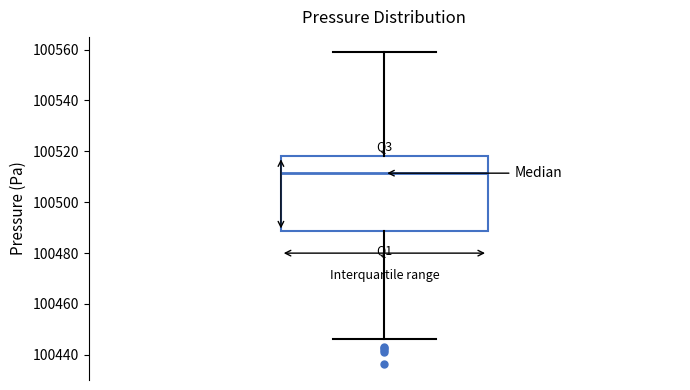

Read this box plot against the y-axis: the position of the median line, the range covered by the box, and the ends of both whiskers. The values are not printed on the chart, so give them approximately, as read against the axis.

median 100512, box 100488 to 100518, whiskers 100446 to 100558